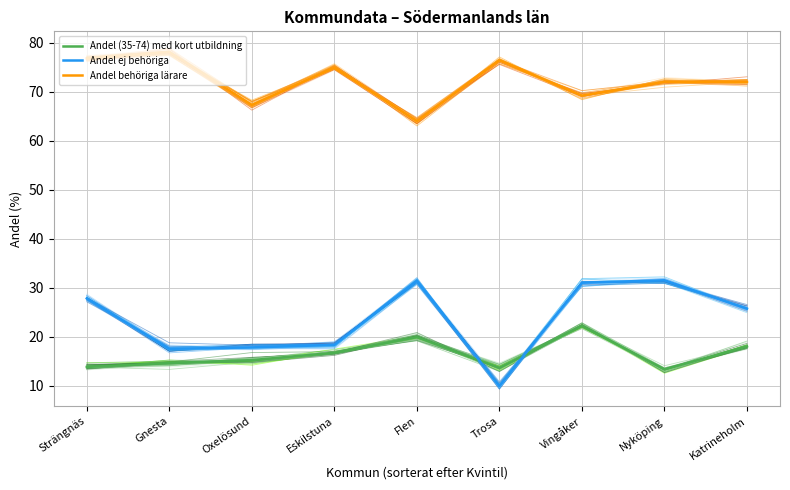

What is the maximum value shown in the chart?

78.1